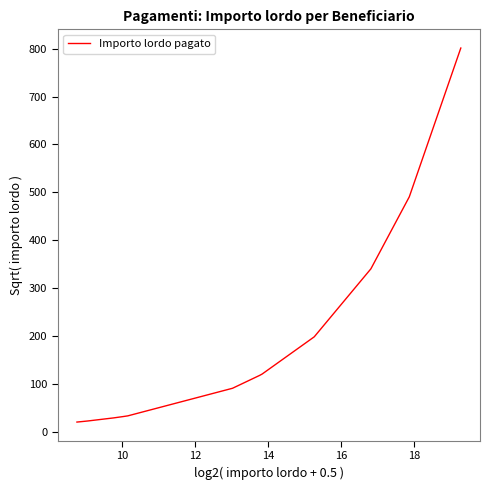

What is the smallest value displayed?

20.7